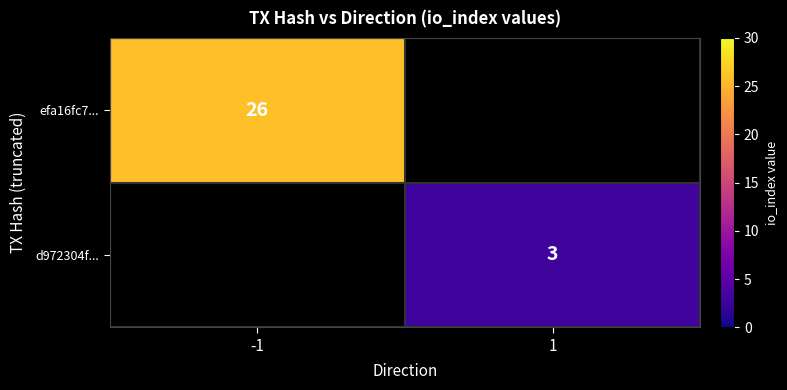

True or false: d972304f... has a value of 2 at 1.

False